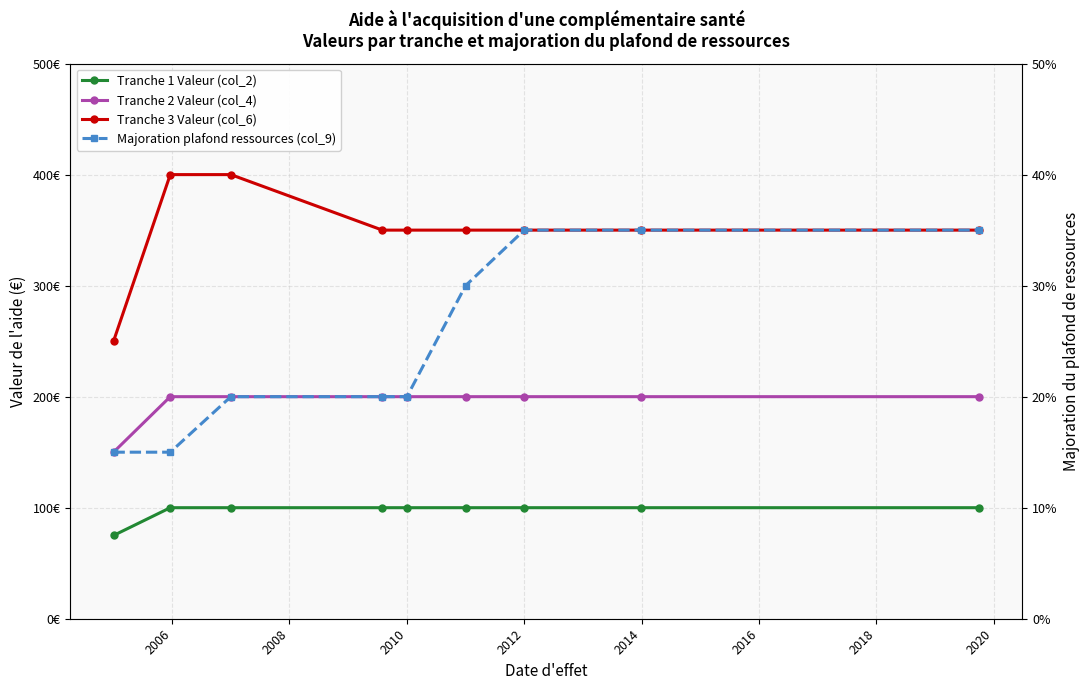

What is the lowest value of the Tranche 3 Valeur (col_6) series?

250.0